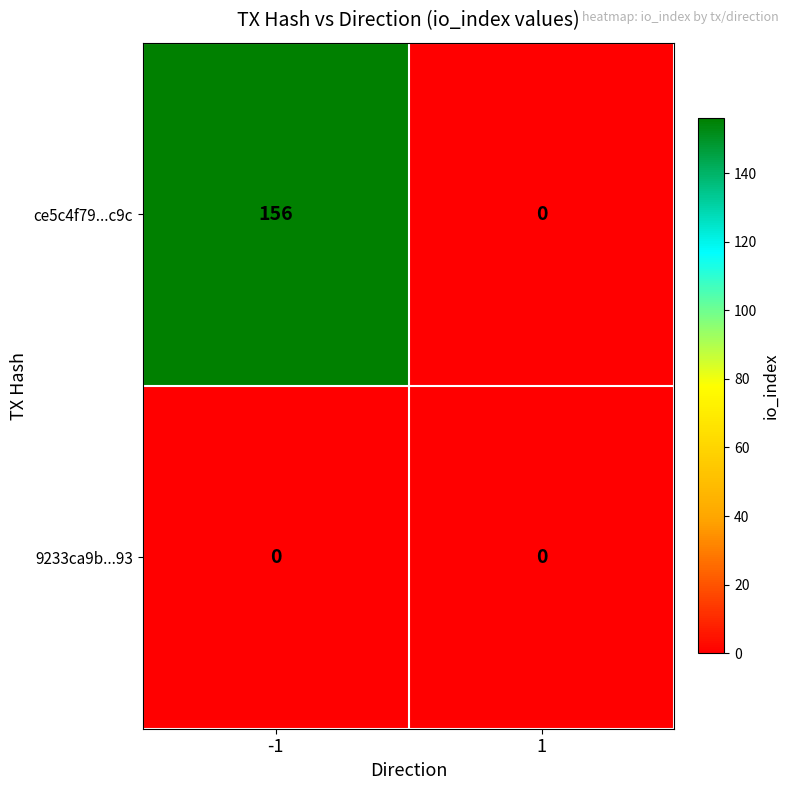

True or false: 9233ca9b...93 has a value of 0 at 1.

True